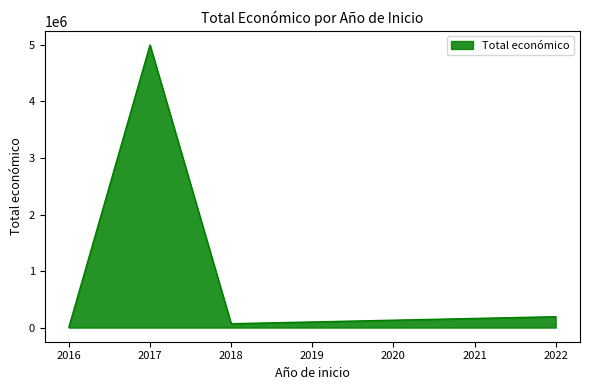

What is the difference between the second highest and minimum values?

185169